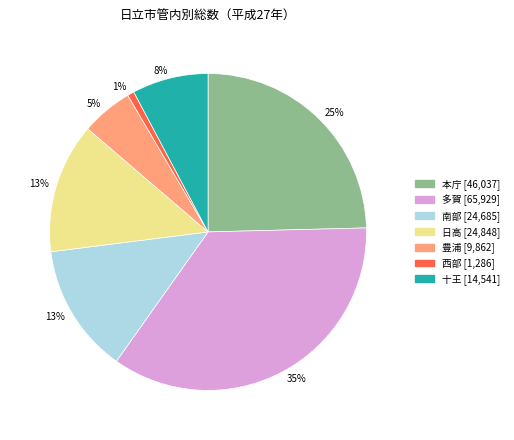

Does 本庁 [46,037] represent more than half of the total?

No